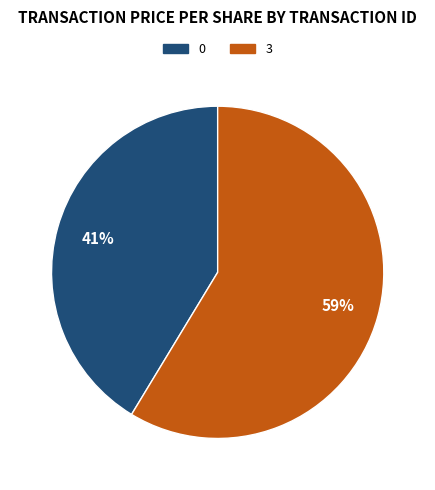

To the nearest percent, what percentage of the pie is 3?

59%